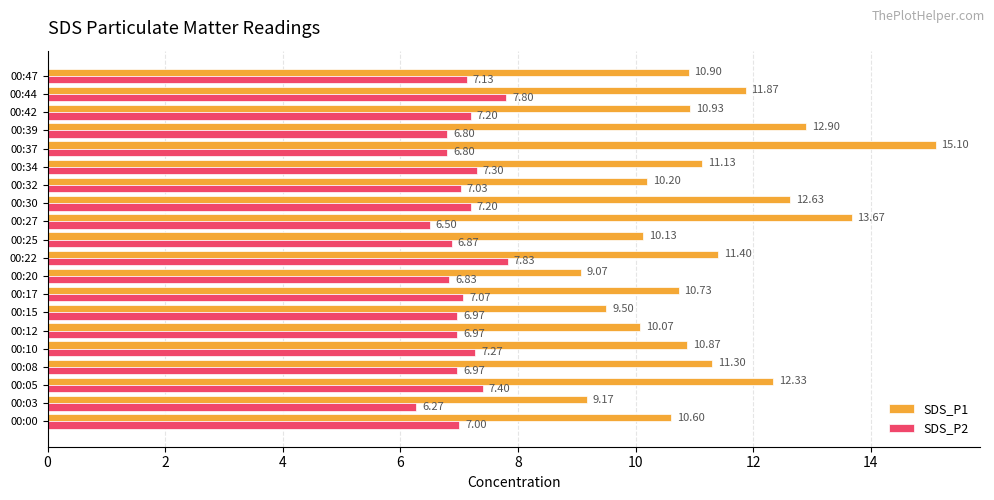

At how many categories does at least one series exceed 8?

20